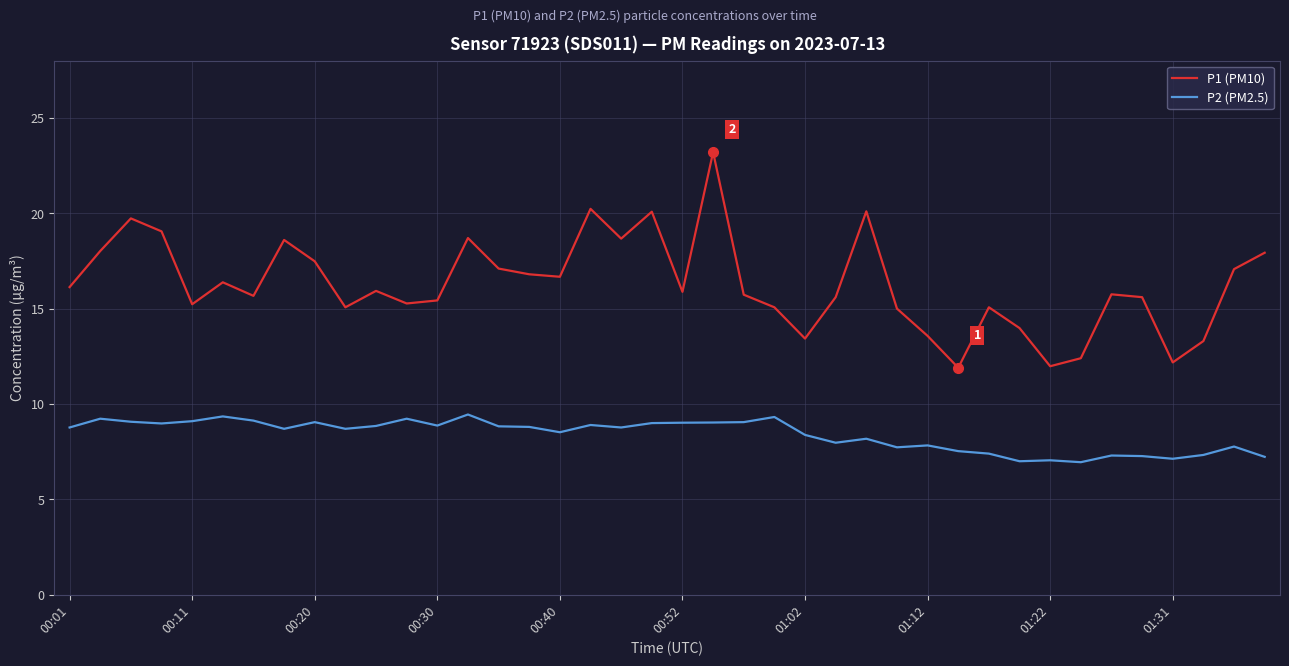

List the series in order of their overall mean, lowest first.

P2 (PM2.5), P1 (PM10)